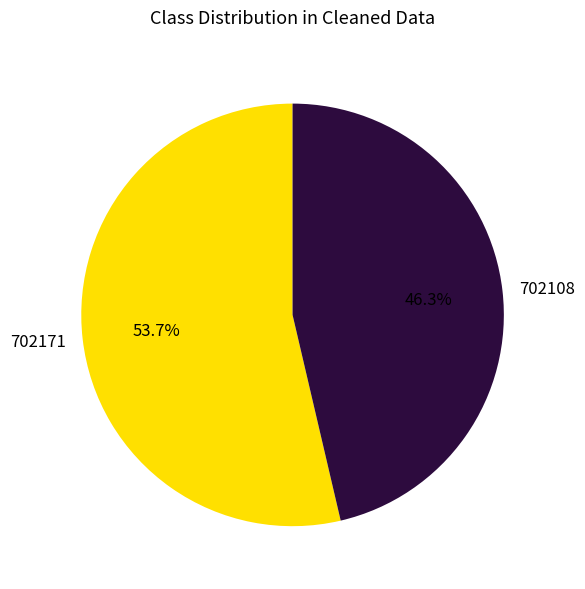

To the nearest percent, what is the difference between the largest and smallest slice percentages?

7%